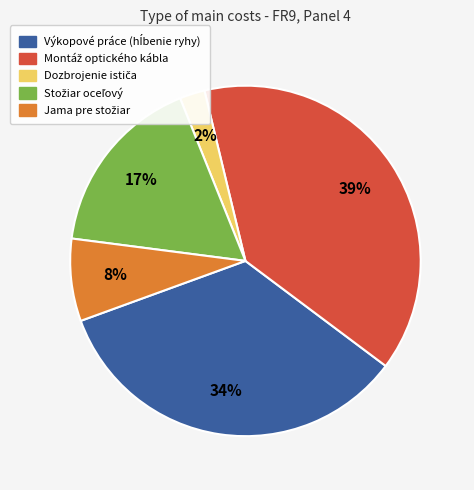

How many slices are in this pie chart?

5